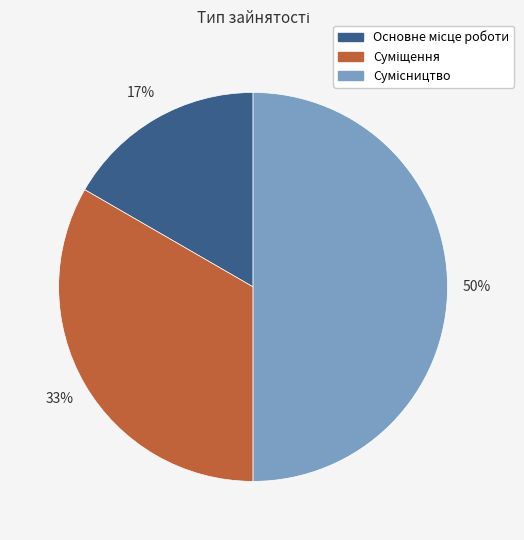

To the nearest percent, what is the average slice percentage?

33%